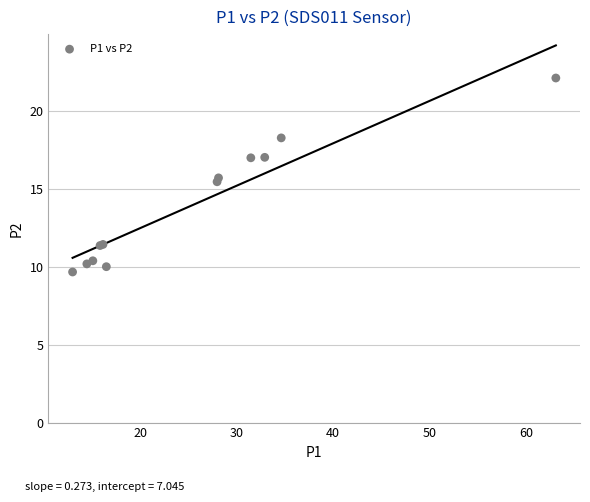

What Y value in the scatter plot is closest to 15?

15.5